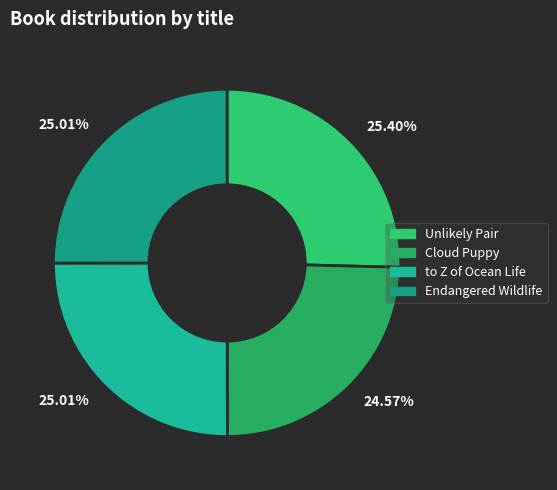

Do Endangered Wildlife and Unlikely Pair together represent more than half of the pie?

Yes